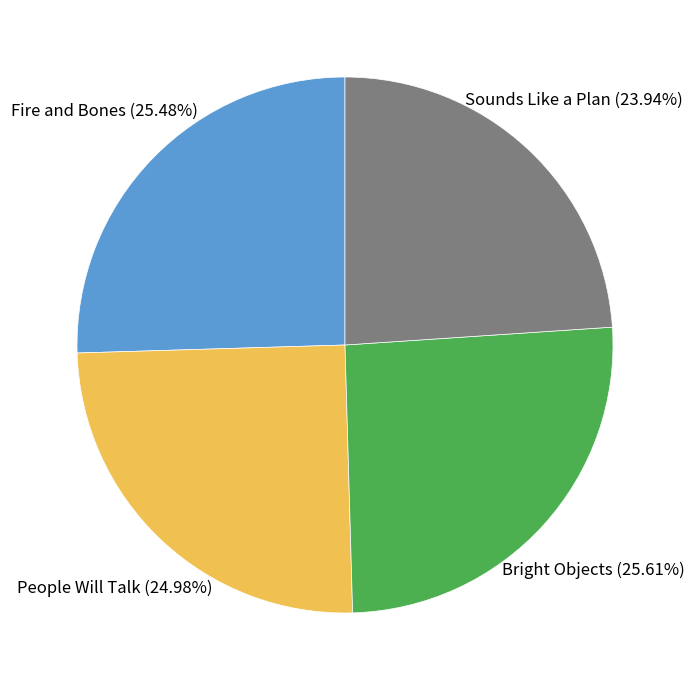

Does any single category account for the majority?

No